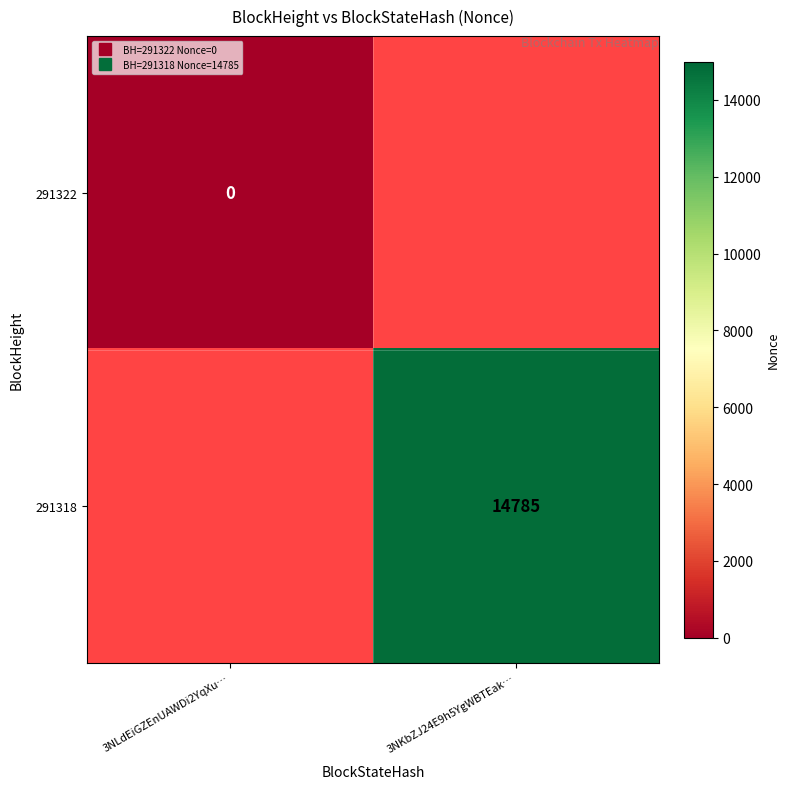

At how many categories does at least one series exceed 1912?

1